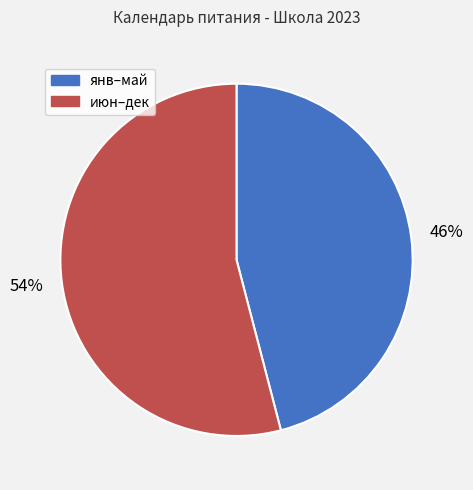

To the nearest percent, what is the average slice percentage?

50%